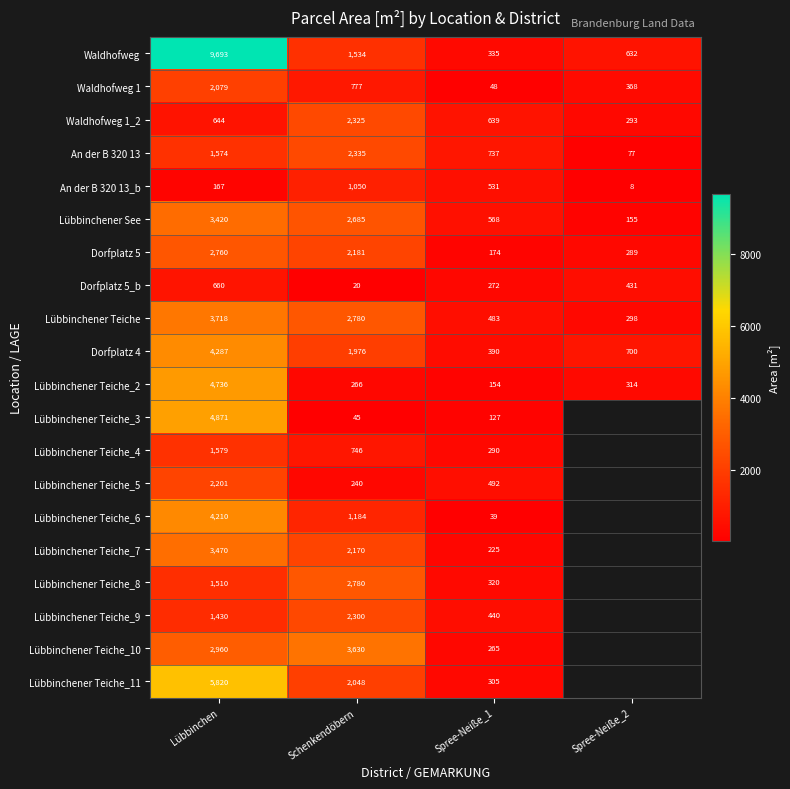

At which label does Waldhofweg 1 first exceed 777?

Lübbinchen